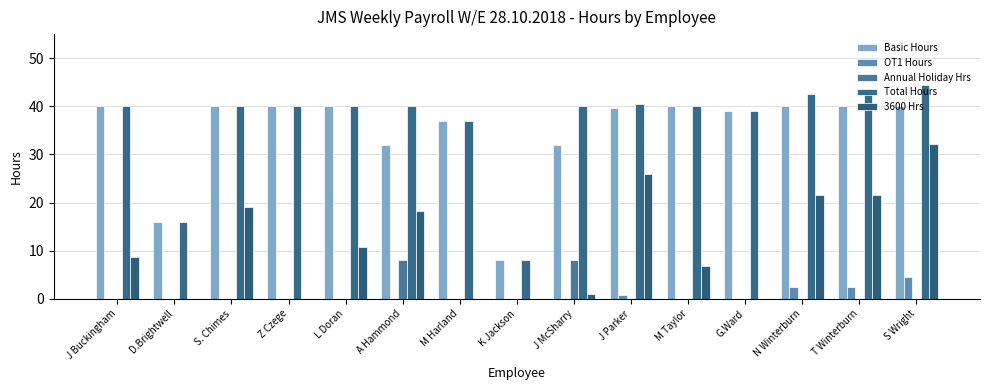

Does the chart contain stacked bars?

No